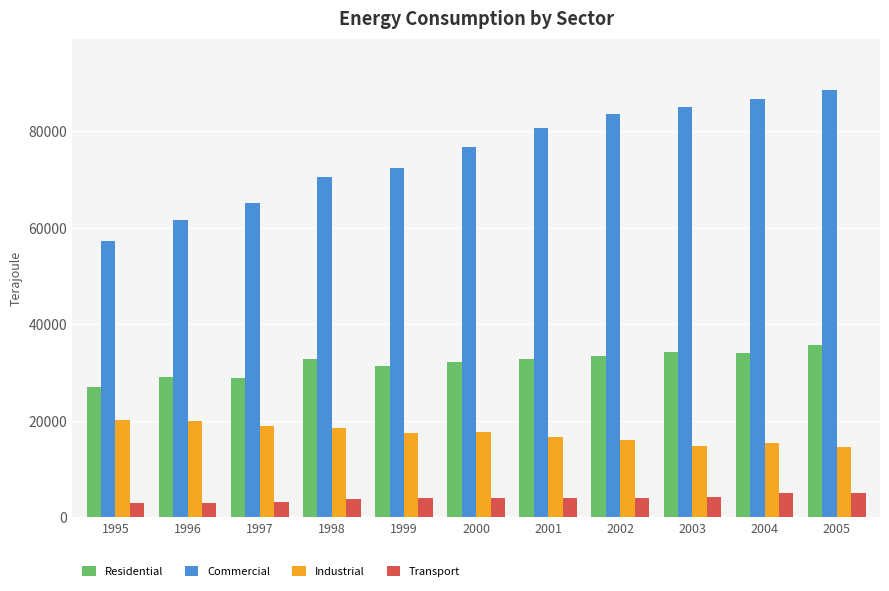

At which label does Transport first exceed 3991?

1999